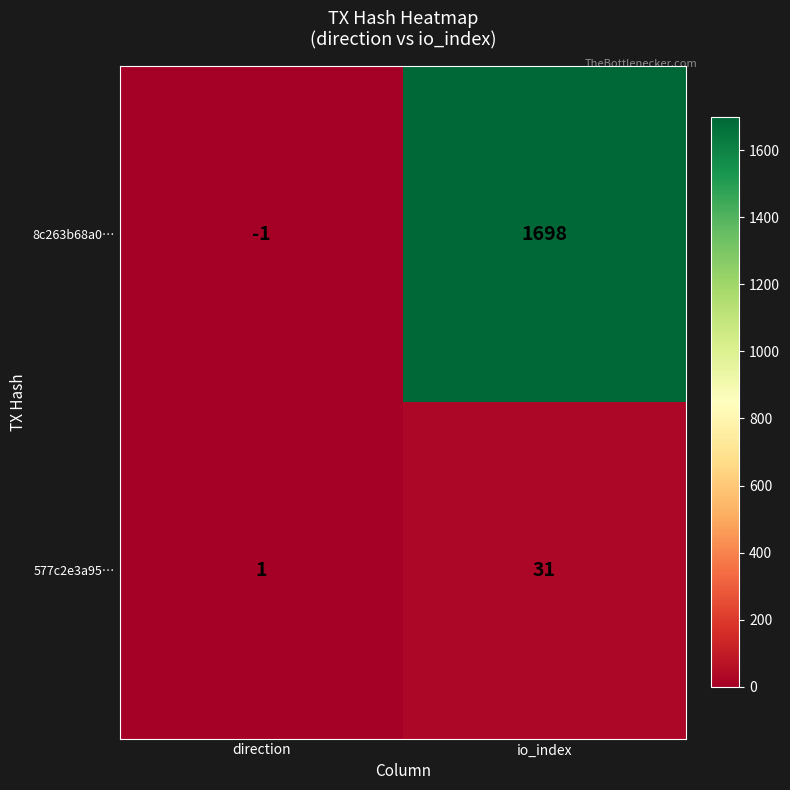

What is the sum of the 577c2e3a95… values at io_index and direction?

32